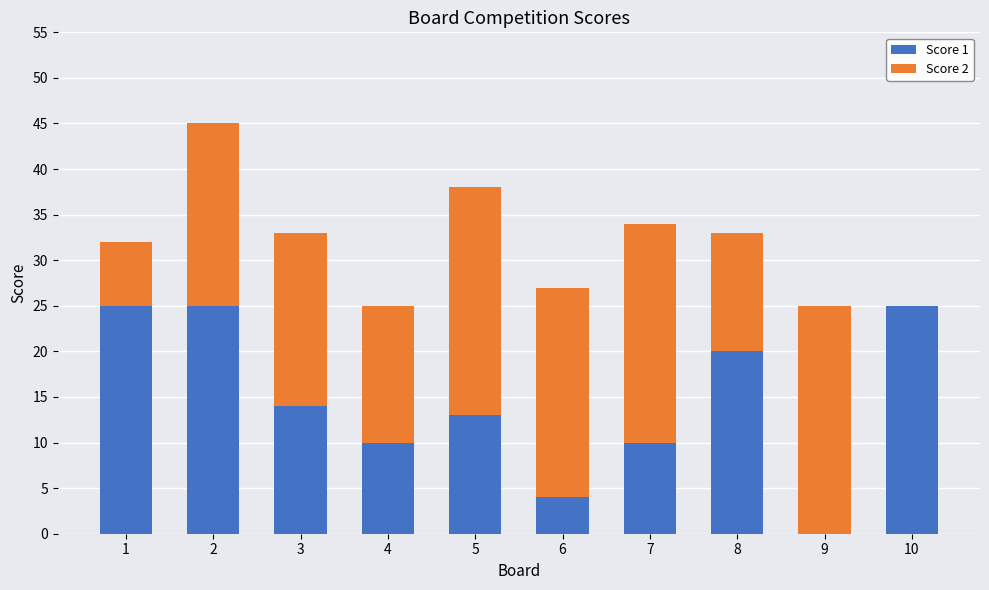

Is it true that Score 1 equals 36 at 10?

False